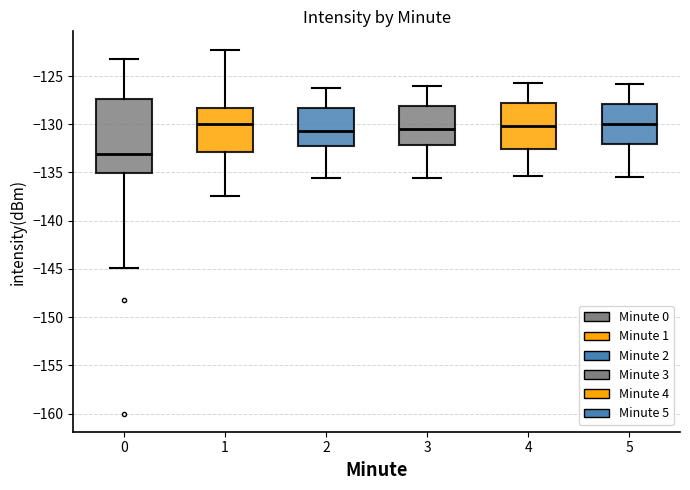

Reading left to right, read every box against the y-axis: the position of its median line, the range the box covers, and the ends of its whiskers. The values are not printed on the chart, so give them approximately, as read against the axis.

0: median -133.0, box -135.0 to -127.5, whiskers -145.0 to -123.0
1: median -130.0, box -133.0 to -128.5, whiskers -137.5 to -122.5
2: median -130.5, box -132.0 to -128.5, whiskers -135.5 to -126.0
3: median -130.5, box -132.0 to -128.0, whiskers -135.5 to -126.0
4: median -130.0, box -132.5 to -128.0, whiskers -135.5 to -125.5
5: median -130.0, box -132.0 to -128.0, whiskers -135.5 to -126.0